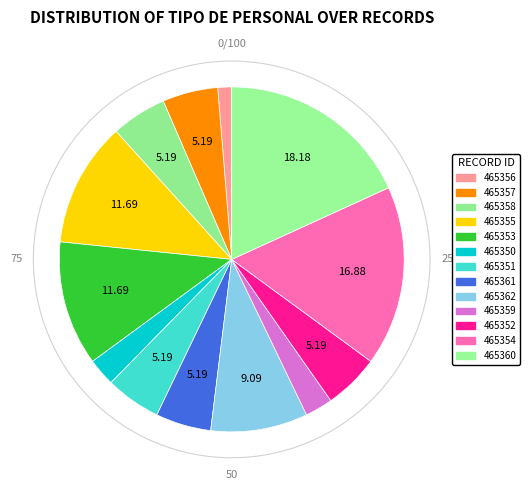

Is 465351 the majority of the pie?

No